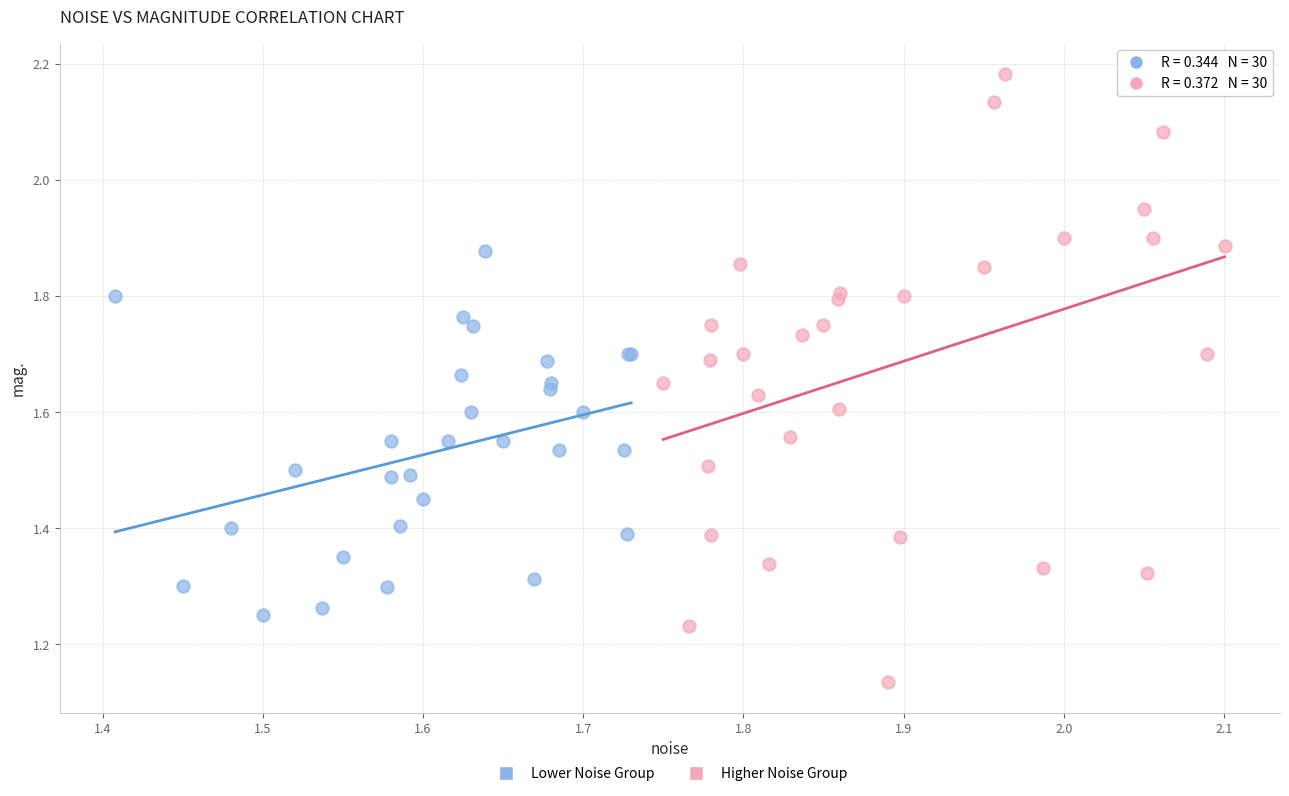

Which series contains the lowest Y value?

Higher Noise Group